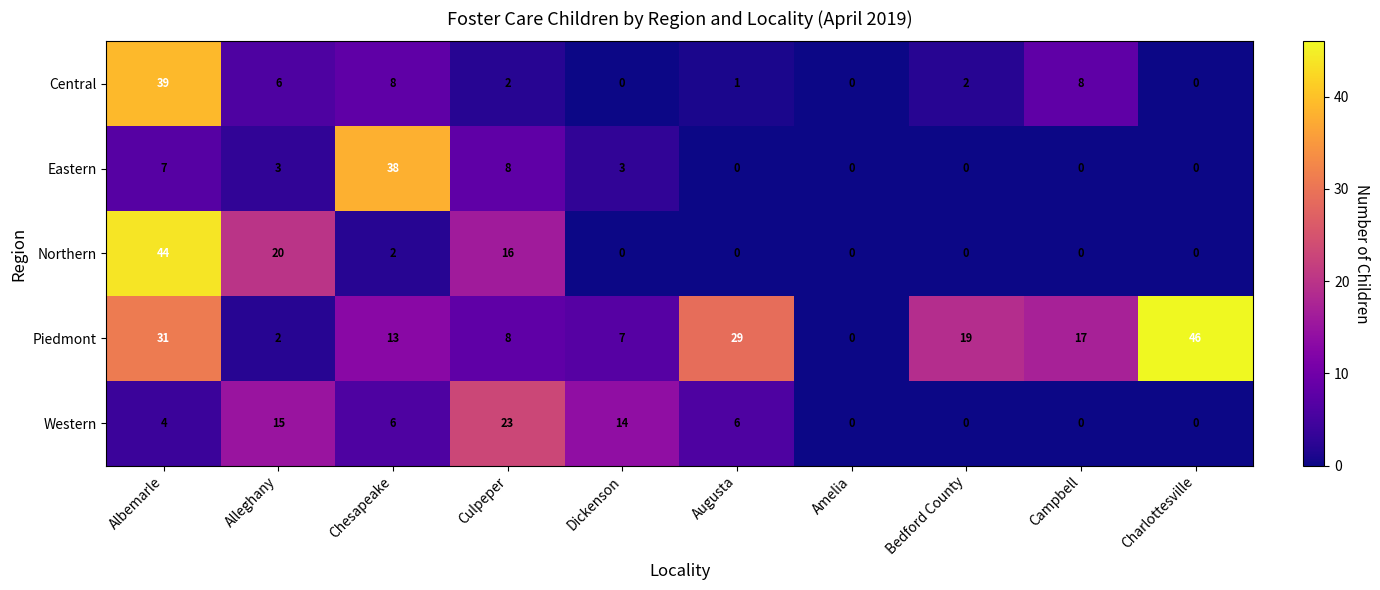

List the series in order of their peak value, lowest first.

Western, Eastern, Central, Northern, Piedmont